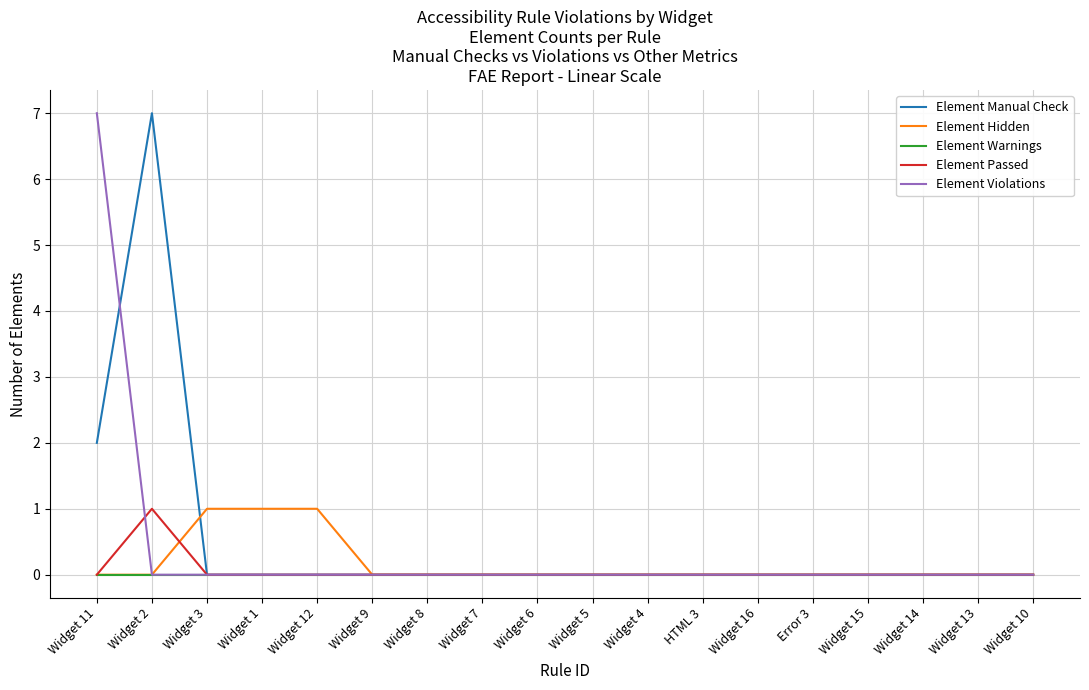

At how many categories does at least one series exceed 2?

2